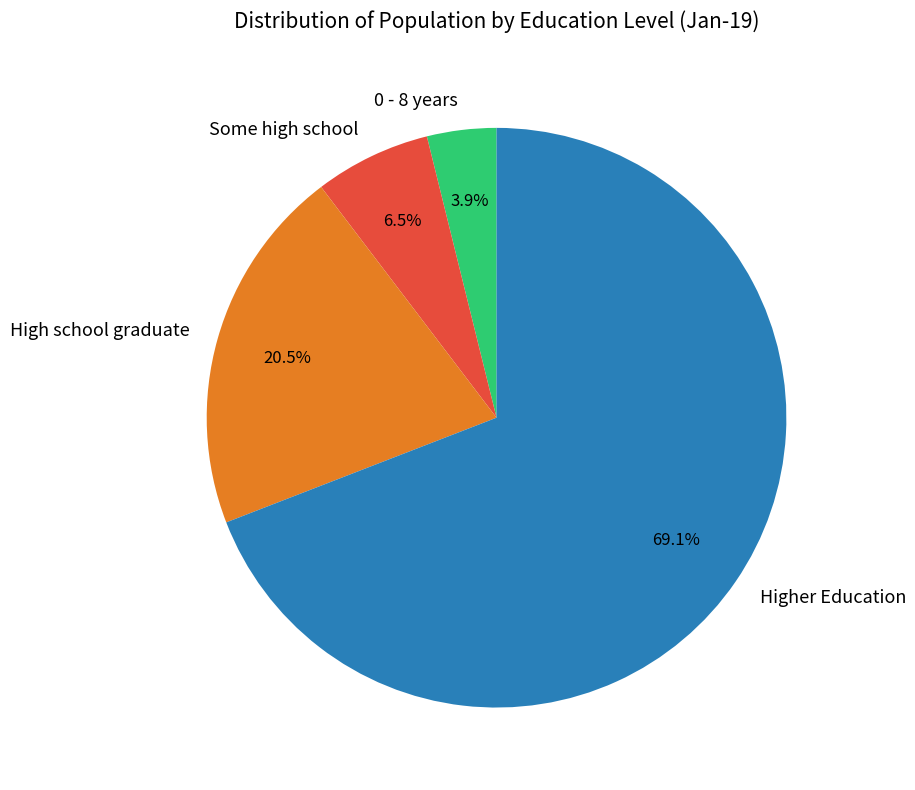

The Some high school slice represents 19% of the pie. True or false?

False